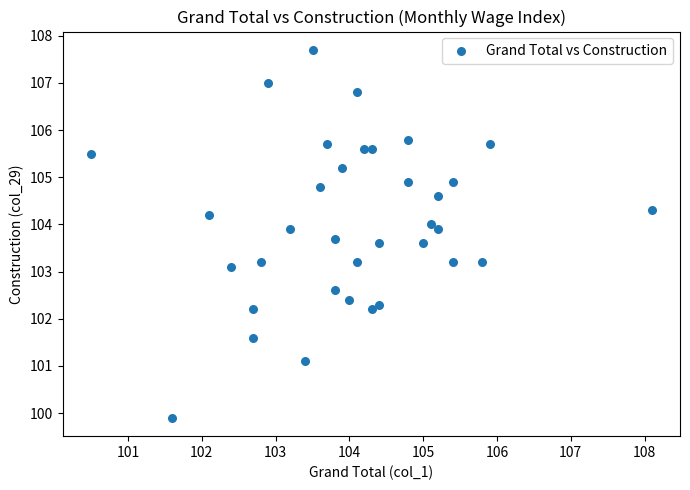

What is the range of Y values (max minus min)?

7.8